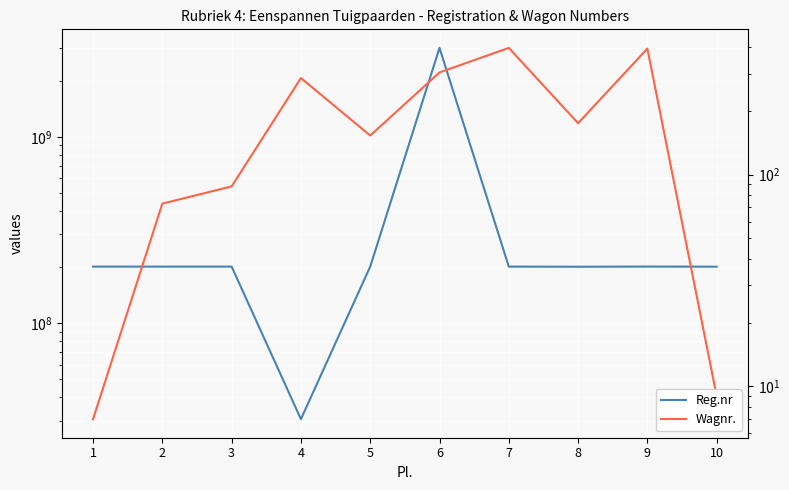

What is the difference between the maximum and minimum values in the Reg.nr series?

2970196555